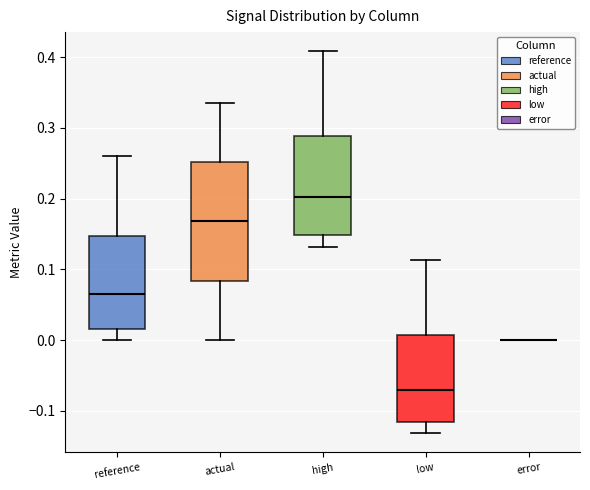

Comparing the boxes themselves (not the whiskers), which one is the tallest?

actual